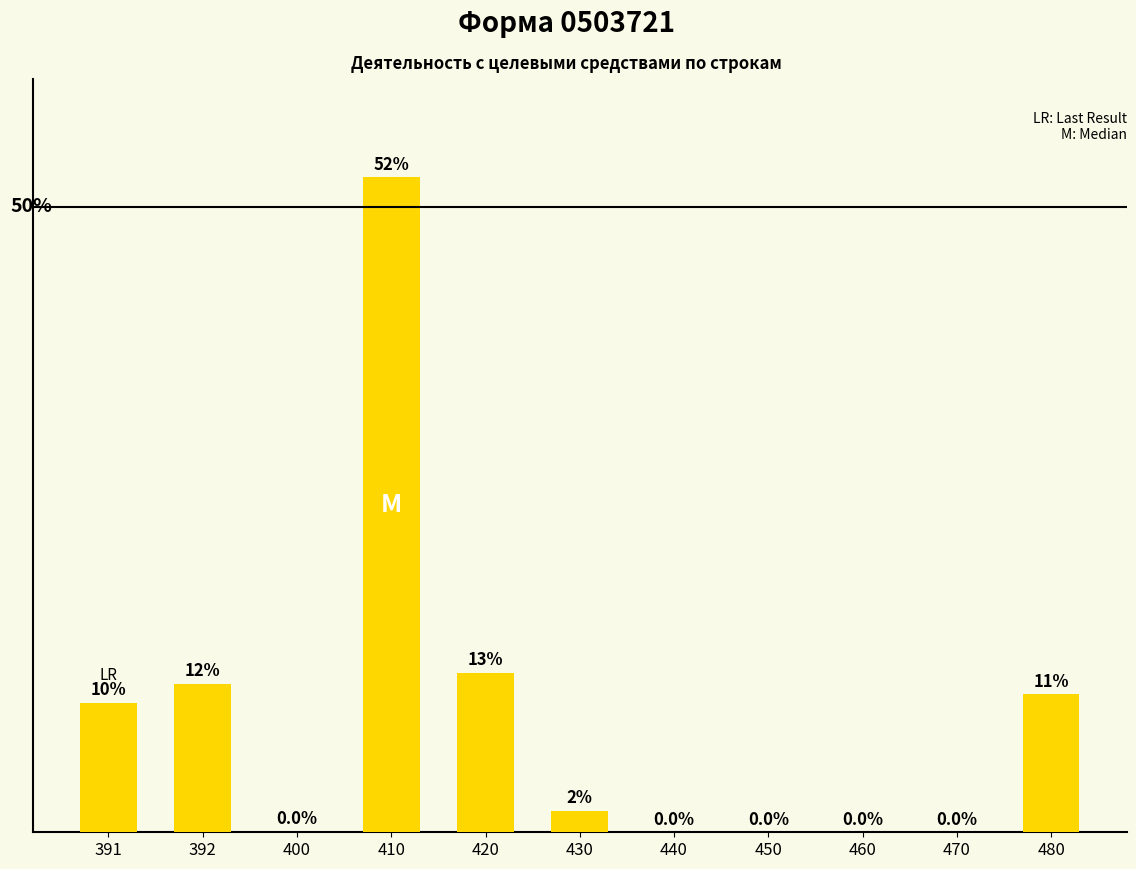

Are the bars grouped side by side (vs. stacked)?

No